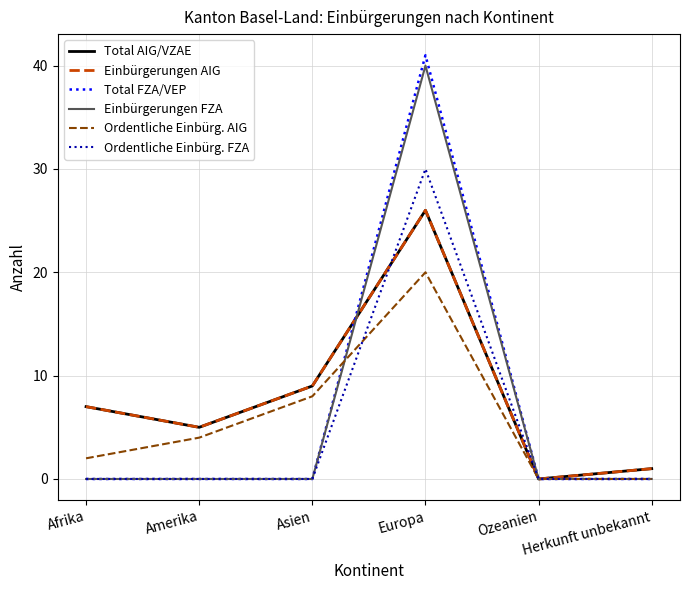

Does the chart have visible grid lines?

Yes